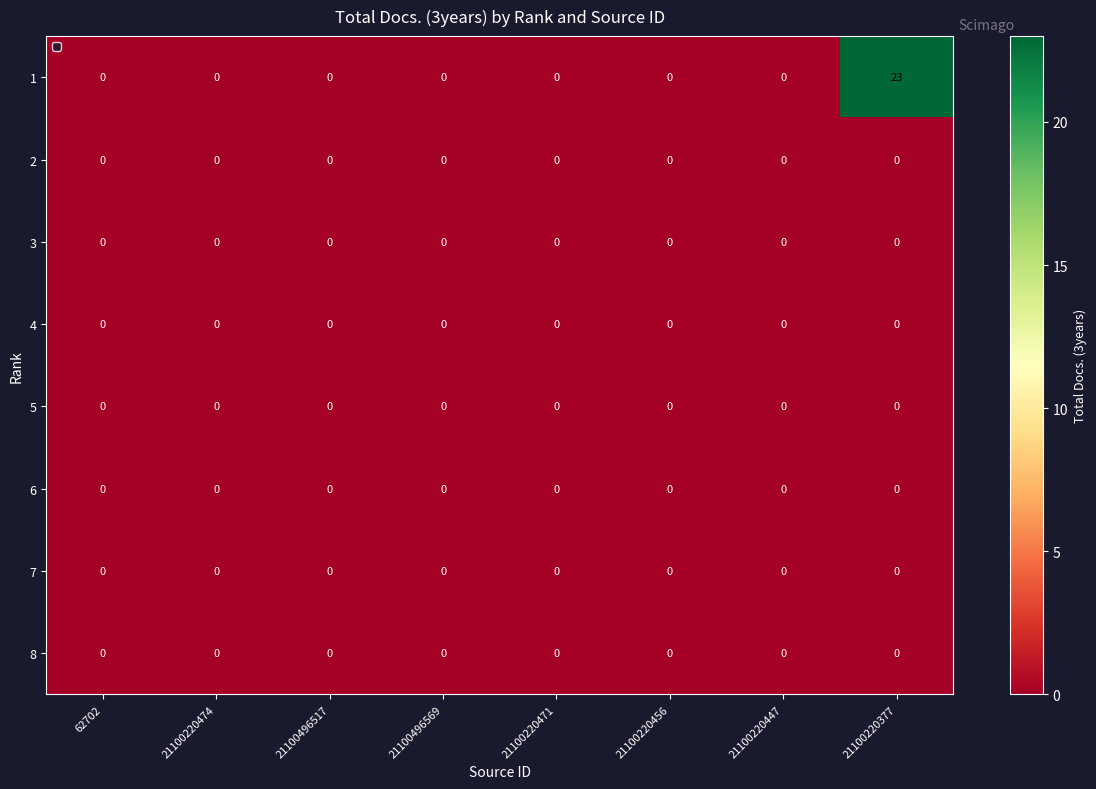

Which series changed the most between 21100220456 and 21100220377?

1